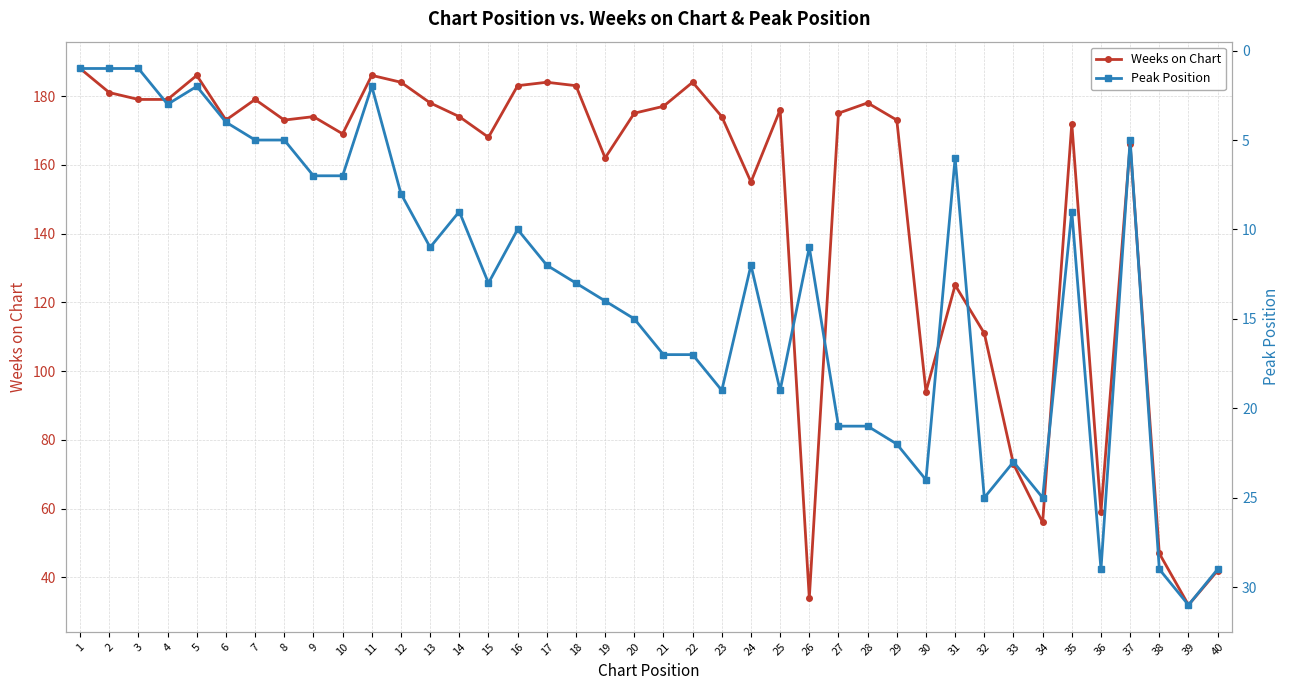

True or false: Weeks on Chart and Peak Position intersect in this chart.

False